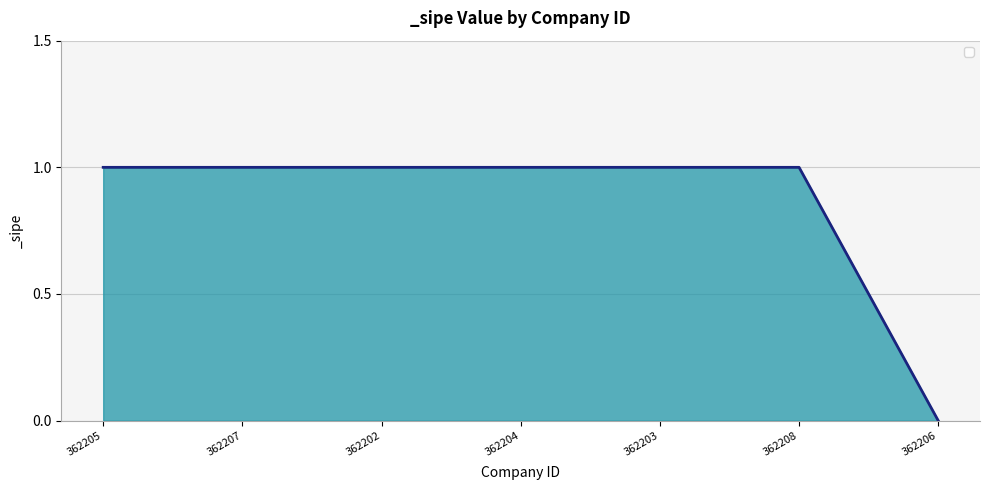

Reading right to left, extract all data points from this chart.

362206=0	362208=1	362203=1	362204=1	362202=1	362207=1	362205=1